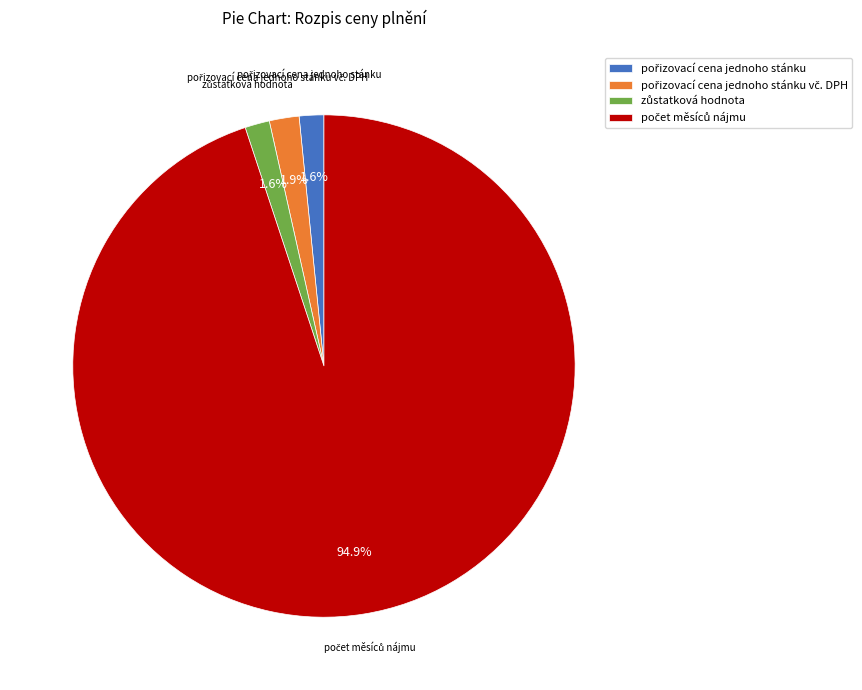

How many slices are in this pie chart?

4